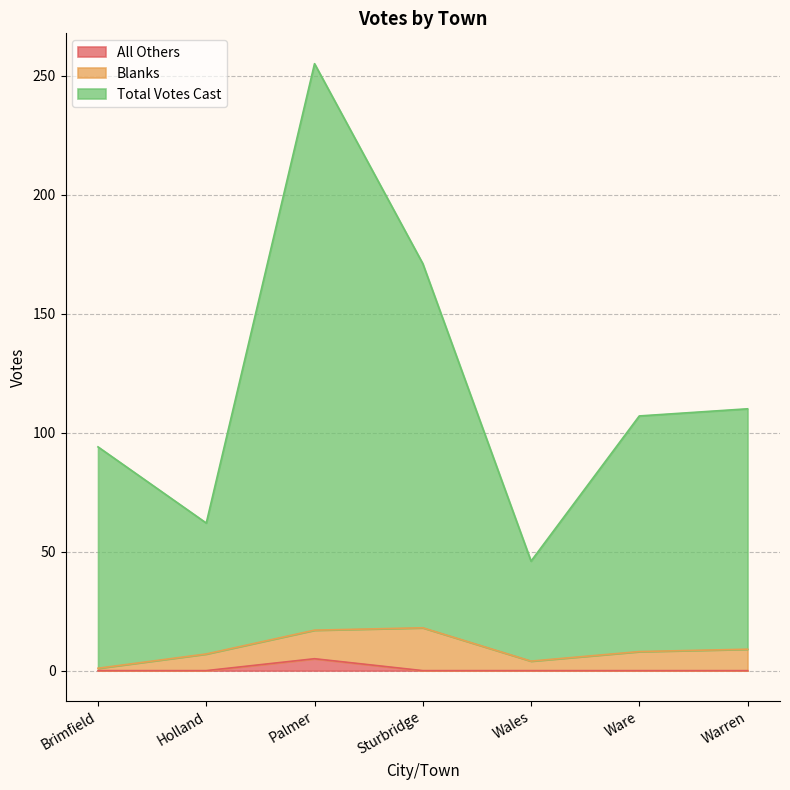

How many values in the All Others series exceed 0?

1